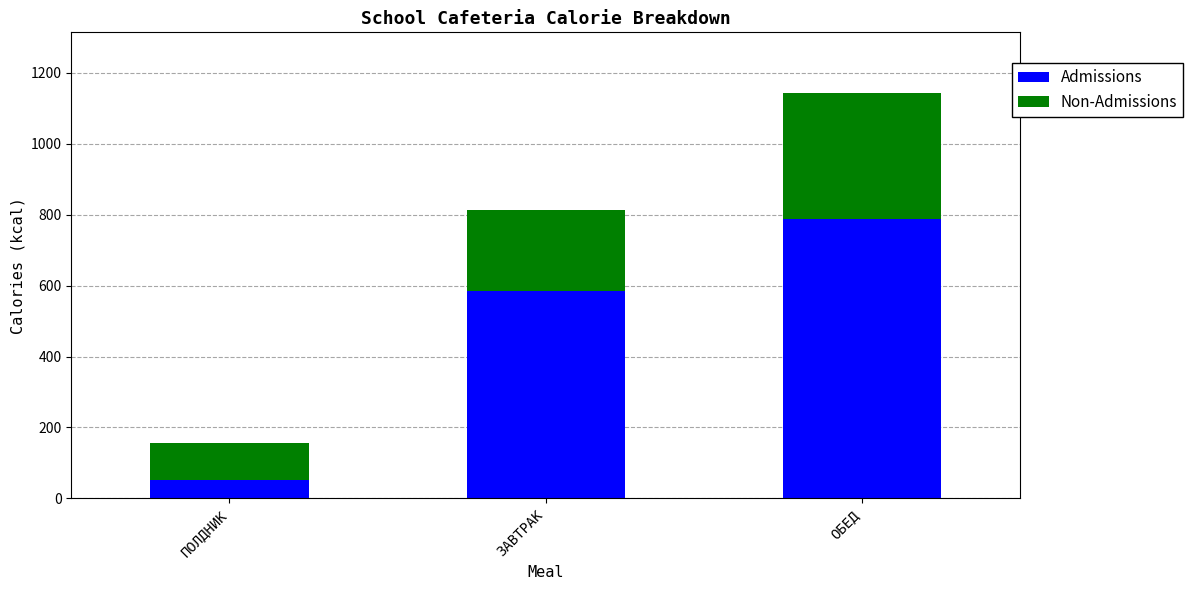

Reading right to left, what are the values for Admissions?

ОБЕД=787	ЗАВТРАК=584	ПОЛДНИК=51